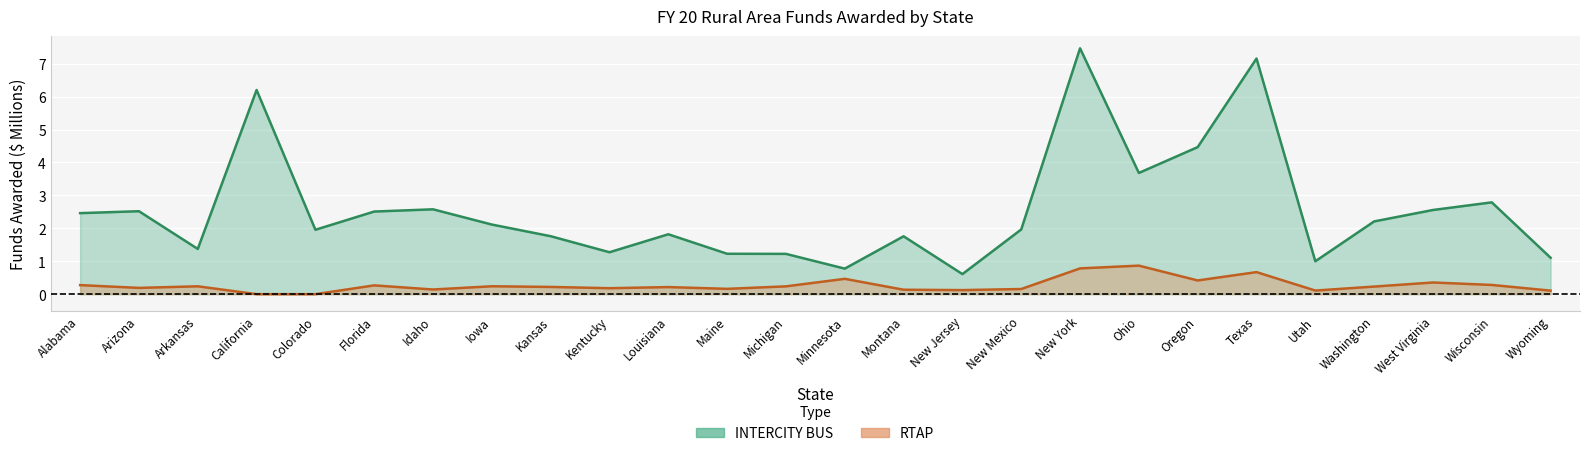

At how many categories does at least one series exceed 5?

3